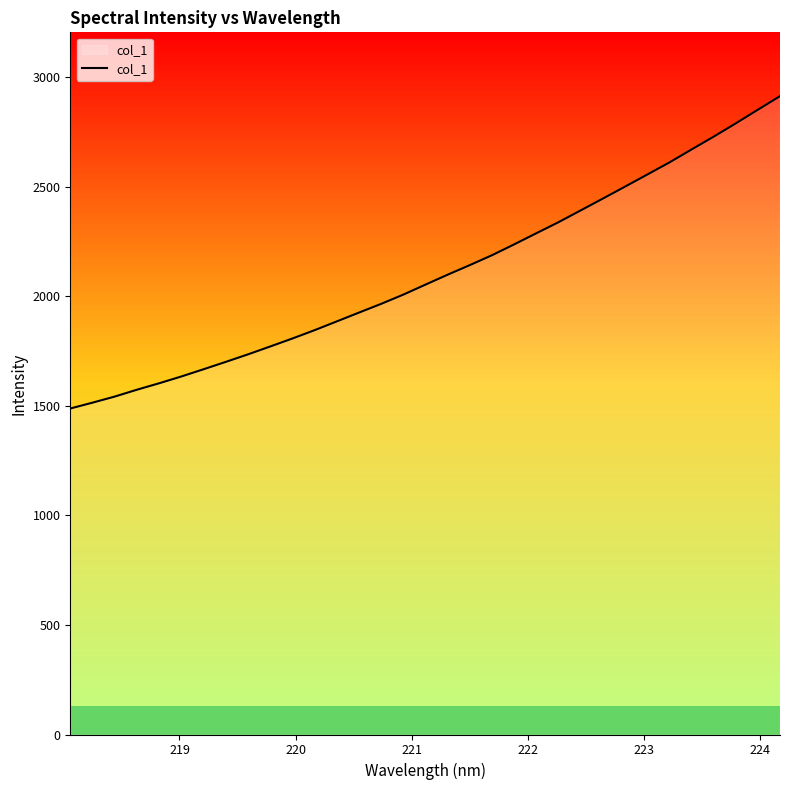

What is the minimum value shown in the chart?

1487.3